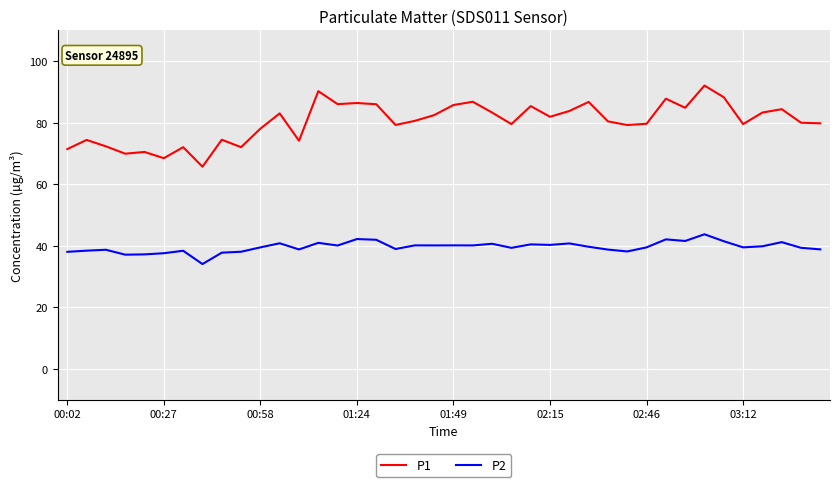

Rank the series by their average value, from lowest to highest.

P2, P1